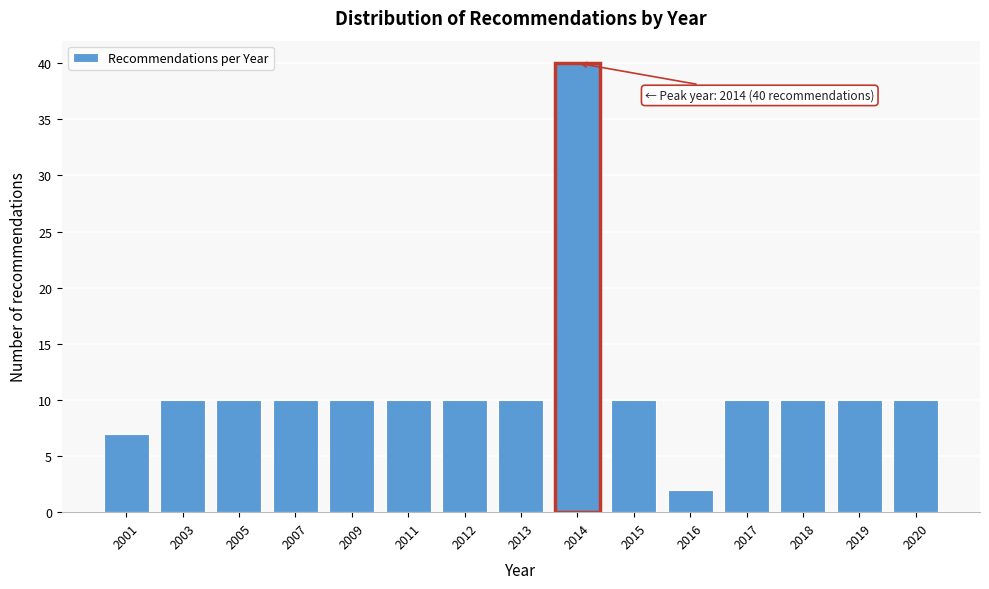

Reading left to right, what are all the values shown in this chart?

7	10	10	10	10	10	10	10	40	10	2	10	10	10	10